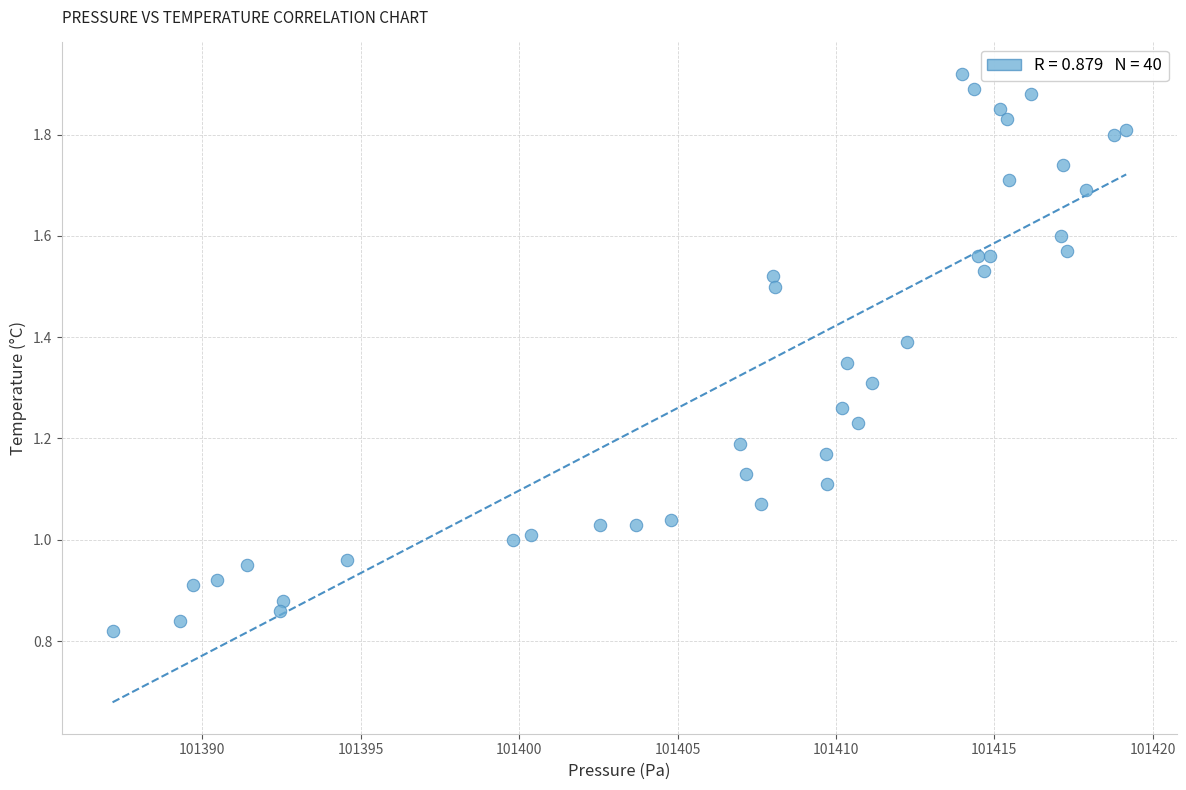

What is the range of X values (max minus min)?

32.0